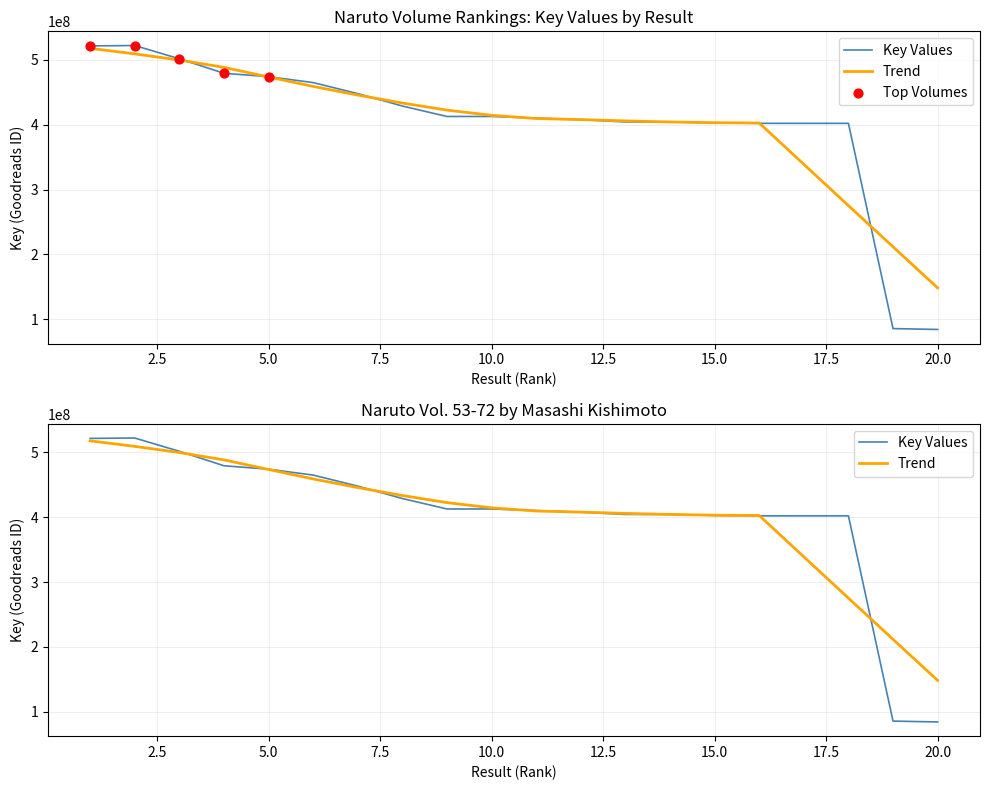

What is the ratio of the value at 3 to the value at 10?

1.2